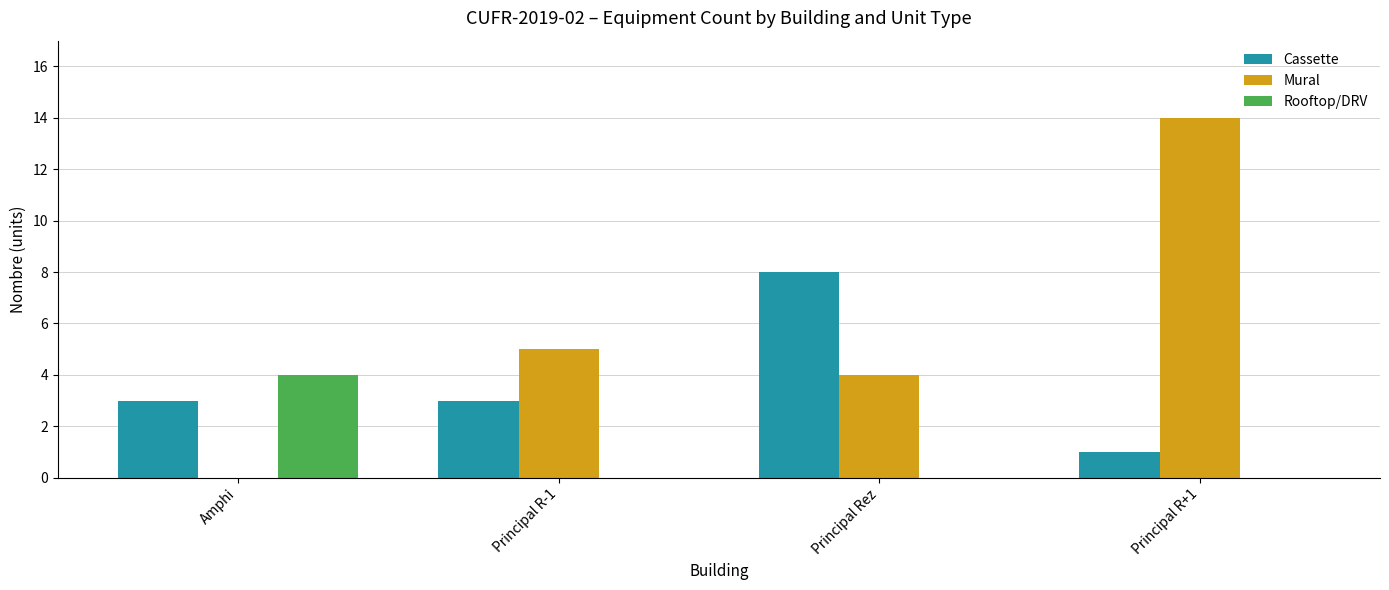

What is the sum of all Rooftop/DRV values?

4